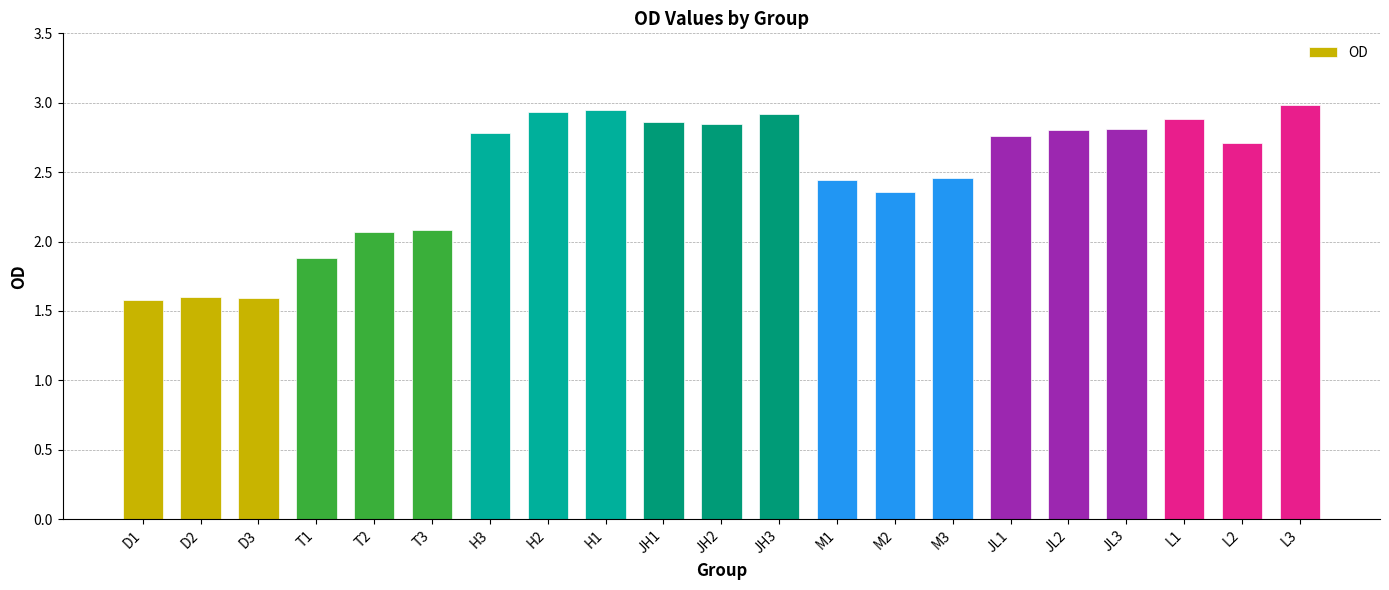

What is the value of the 5th bar from the left?

2.1